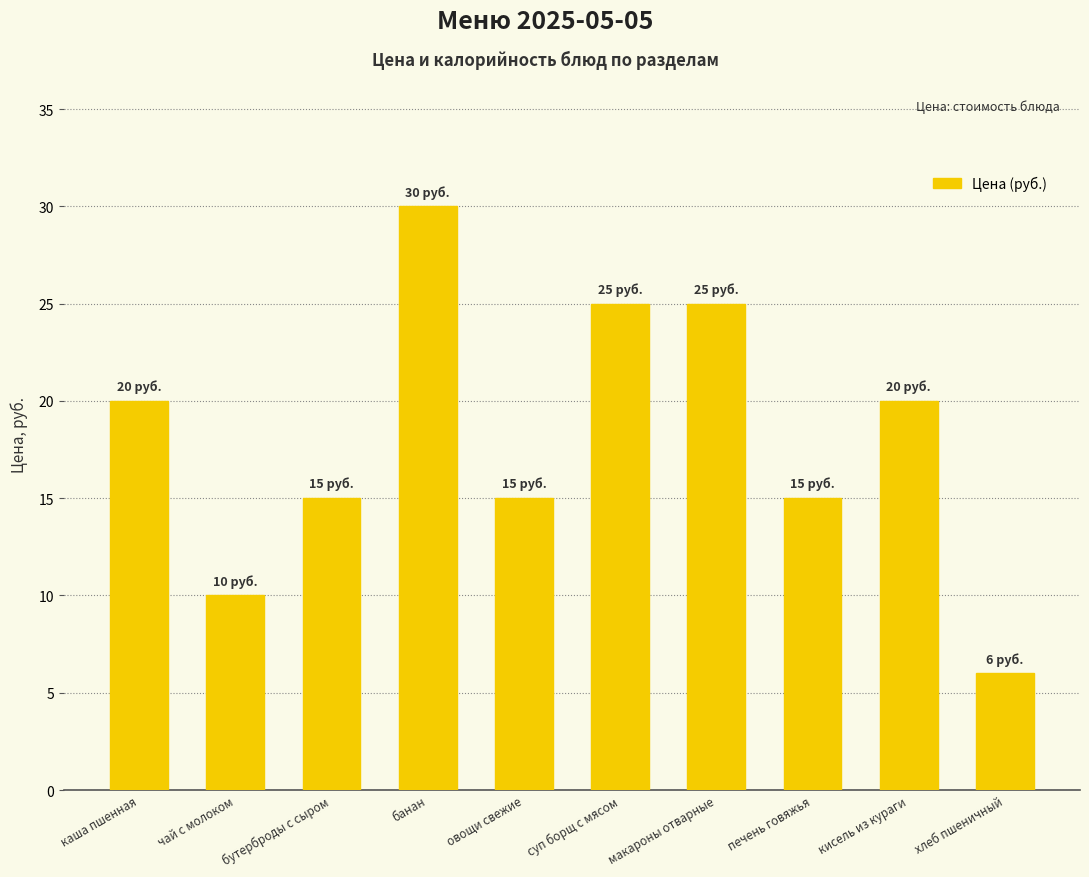

Reading left to right, transcribe all the data shown in this chart.

каша пшенная=20	чай с молоком=10	бутерброды с сыром=15	банан=30	овощи свежие=15	суп борщ с мясом=25	макароны отварные=25	печень говяжья=15	кисель из кураги=20	хлеб пшеничный=6